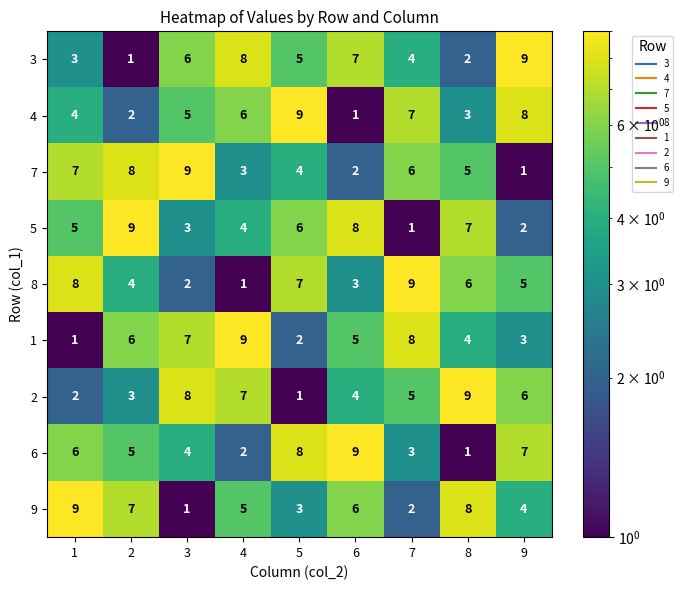

What is the spread (max minus min) of values at 8?

8